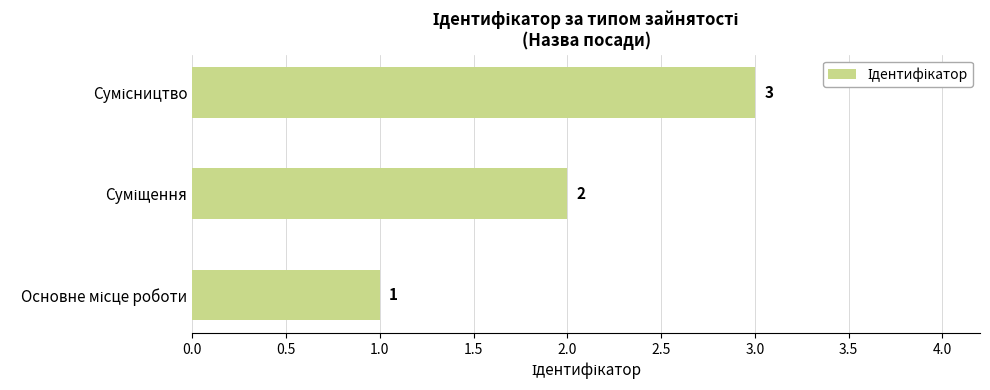

Does the chart contain stacked bars?

No